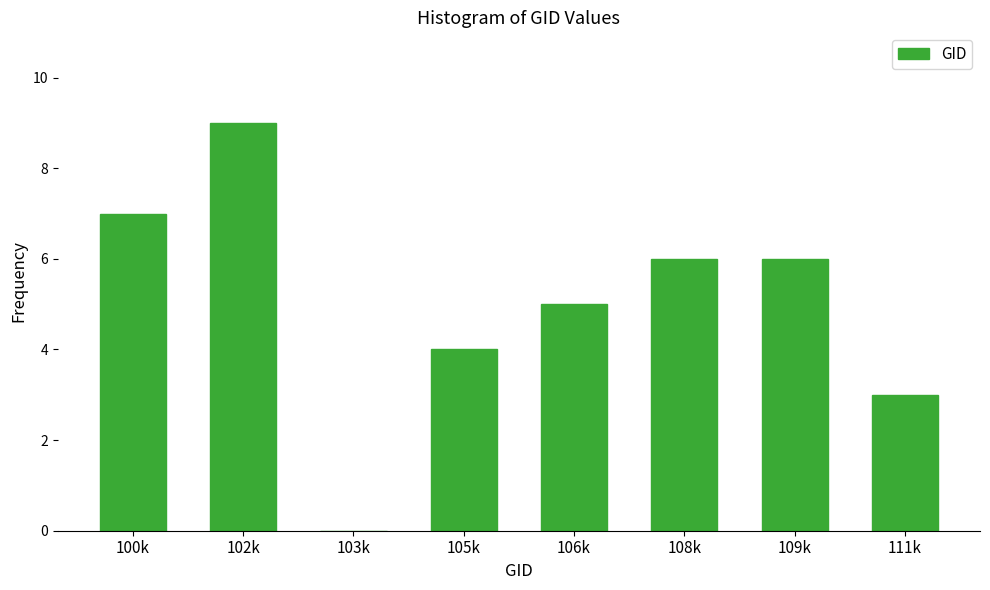

Reading right to left, extract all data points from this chart.

111k=3	109k=6	108k=6	106k=5	105k=4	103k=0	102k=9	100k=7